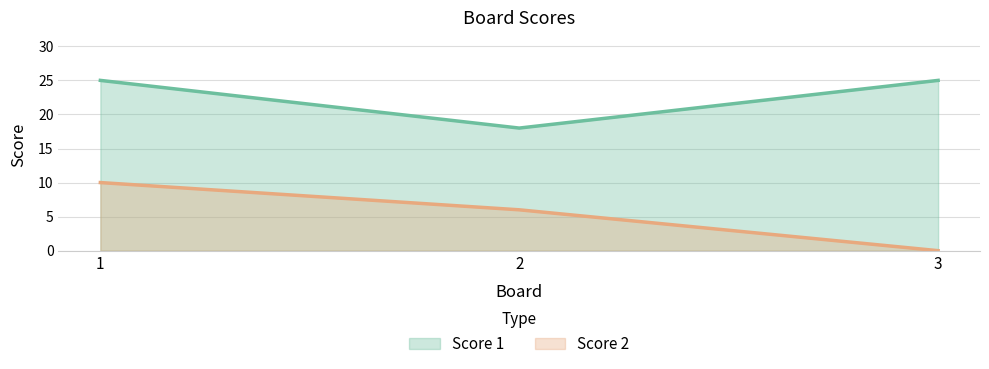

What is the difference between the second highest and minimum values in the Score 1 series?

7